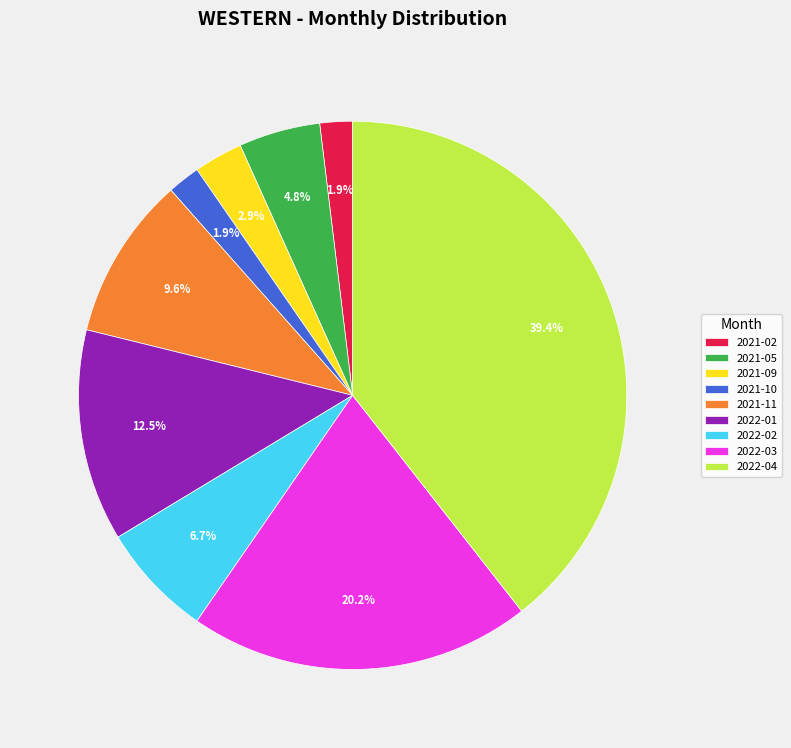

To the nearest percent, what portion does 2022-03 represent?

20%